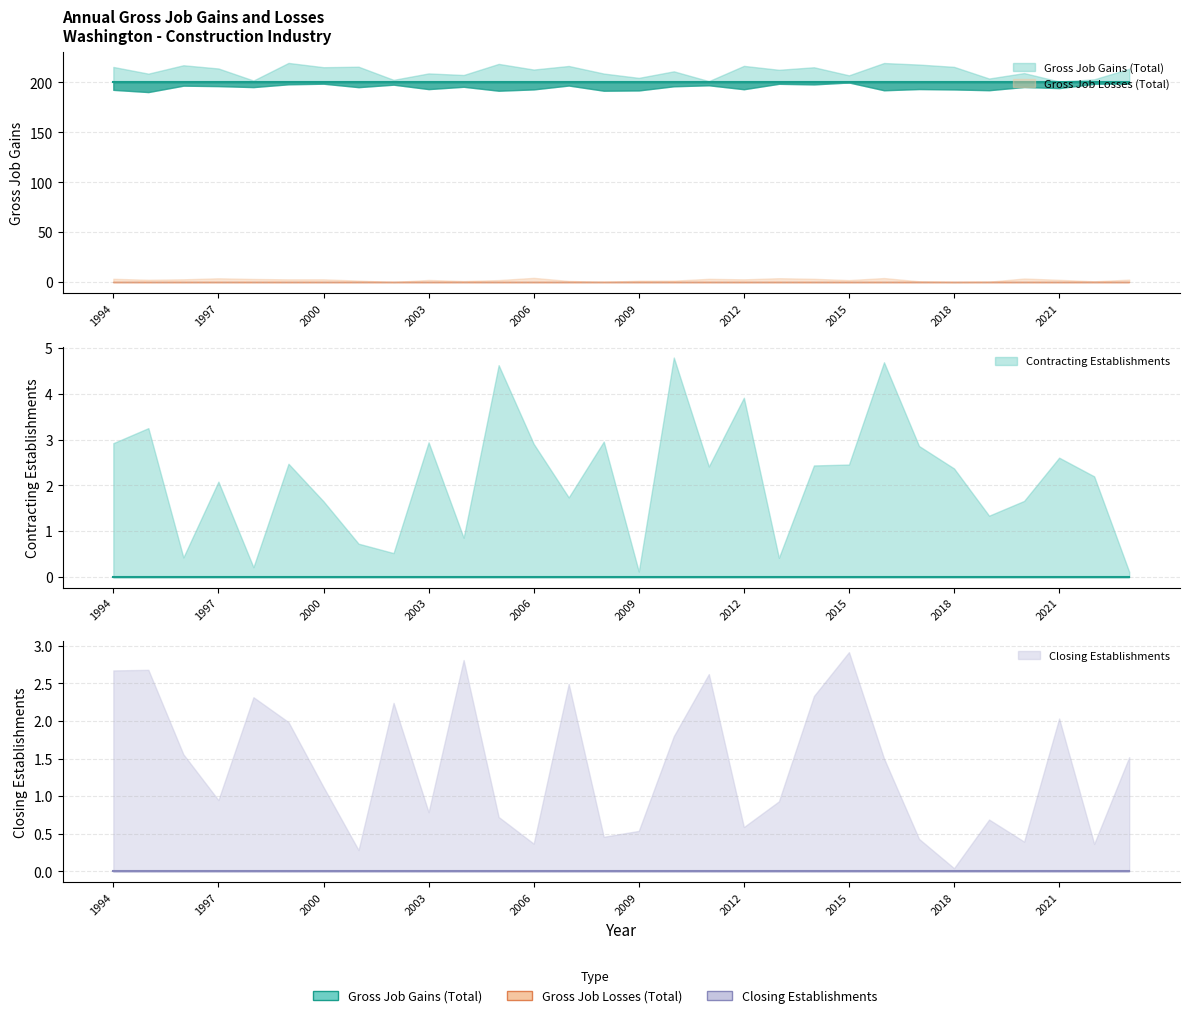

How many distinct data groups are displayed?

4